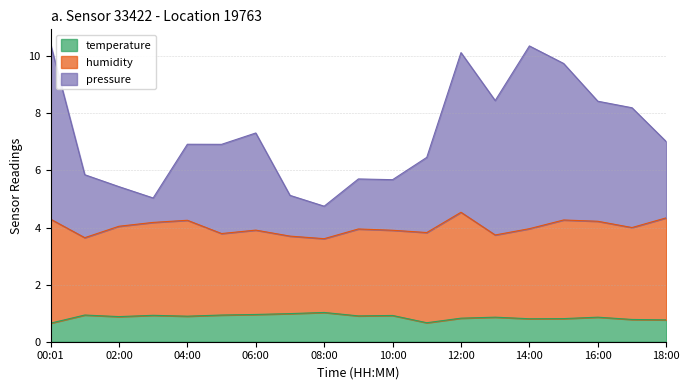

What is the maximum value shown in the chart?

10.4